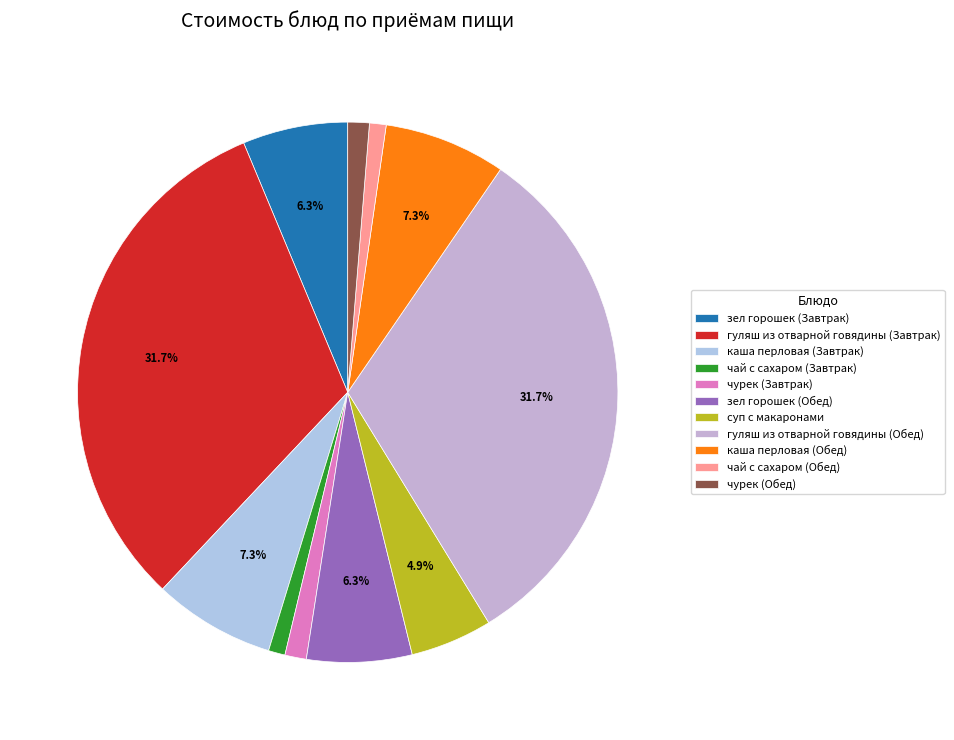

How many segments does this pie chart have?

11